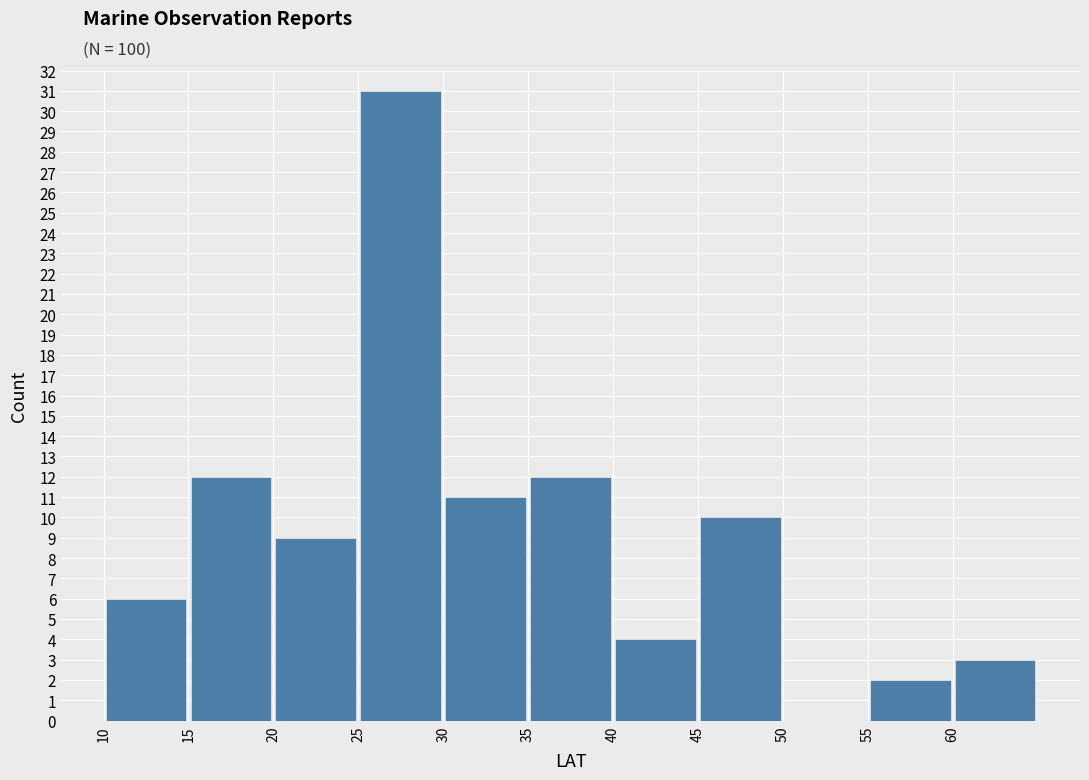

Over which range of the x-axis is the bar tallest?

25 to 30